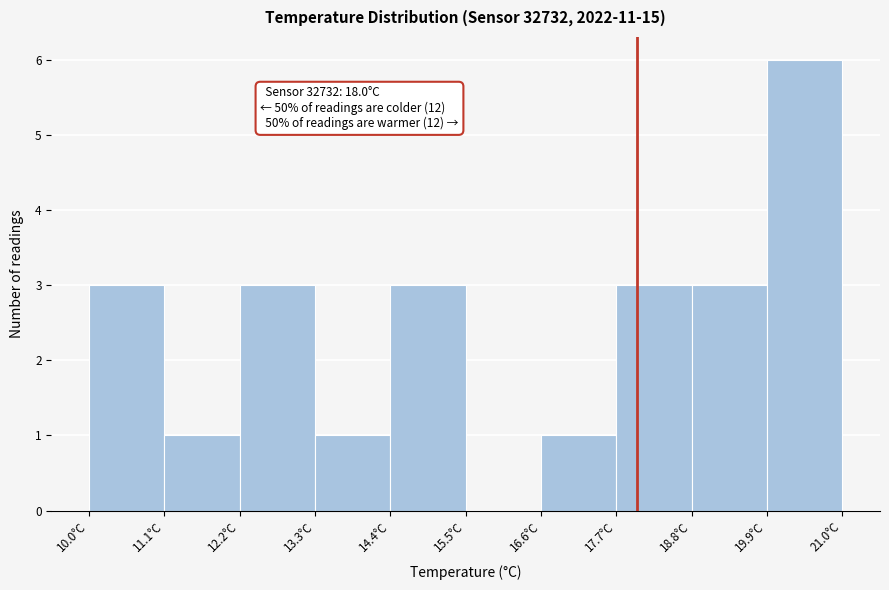

Which range on the x-axis has the tallest bar?

19.9 to 21.0